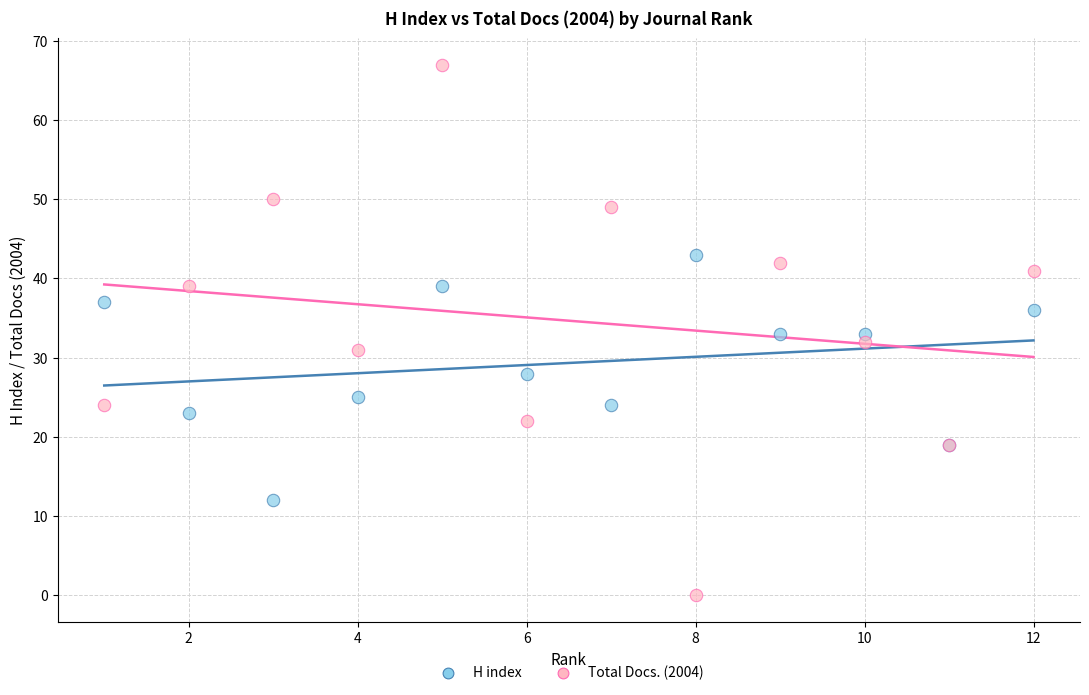

Which series has the widest spread of Y values?

Total Docs. (2004)